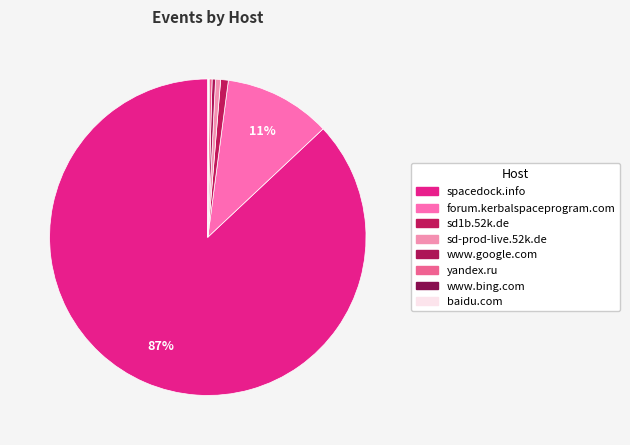

Which category accounts for the majority?

spacedock.info